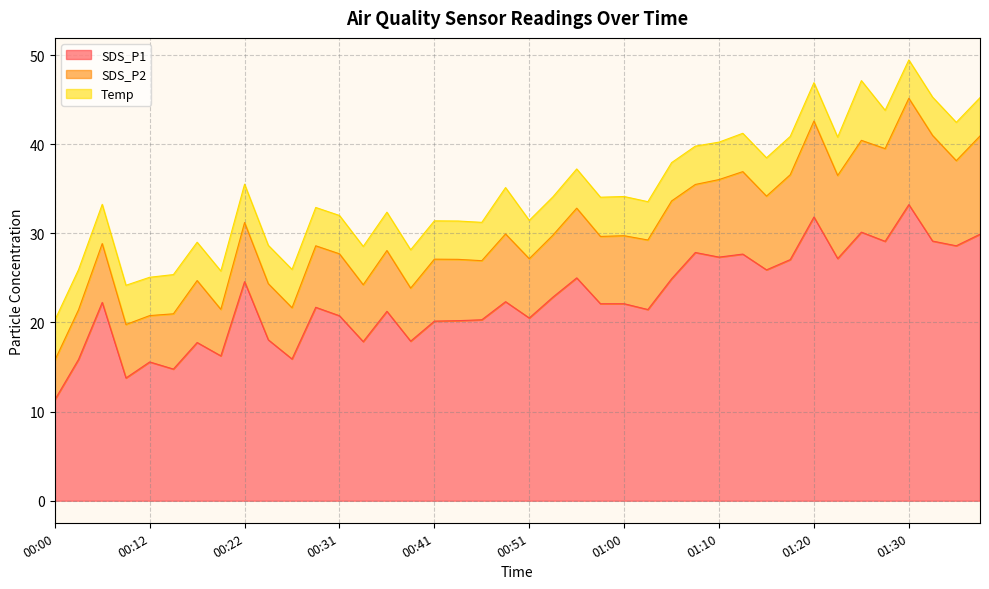

Rank the series by their average value, from lowest to highest.

Temp, SDS_P2, SDS_P1